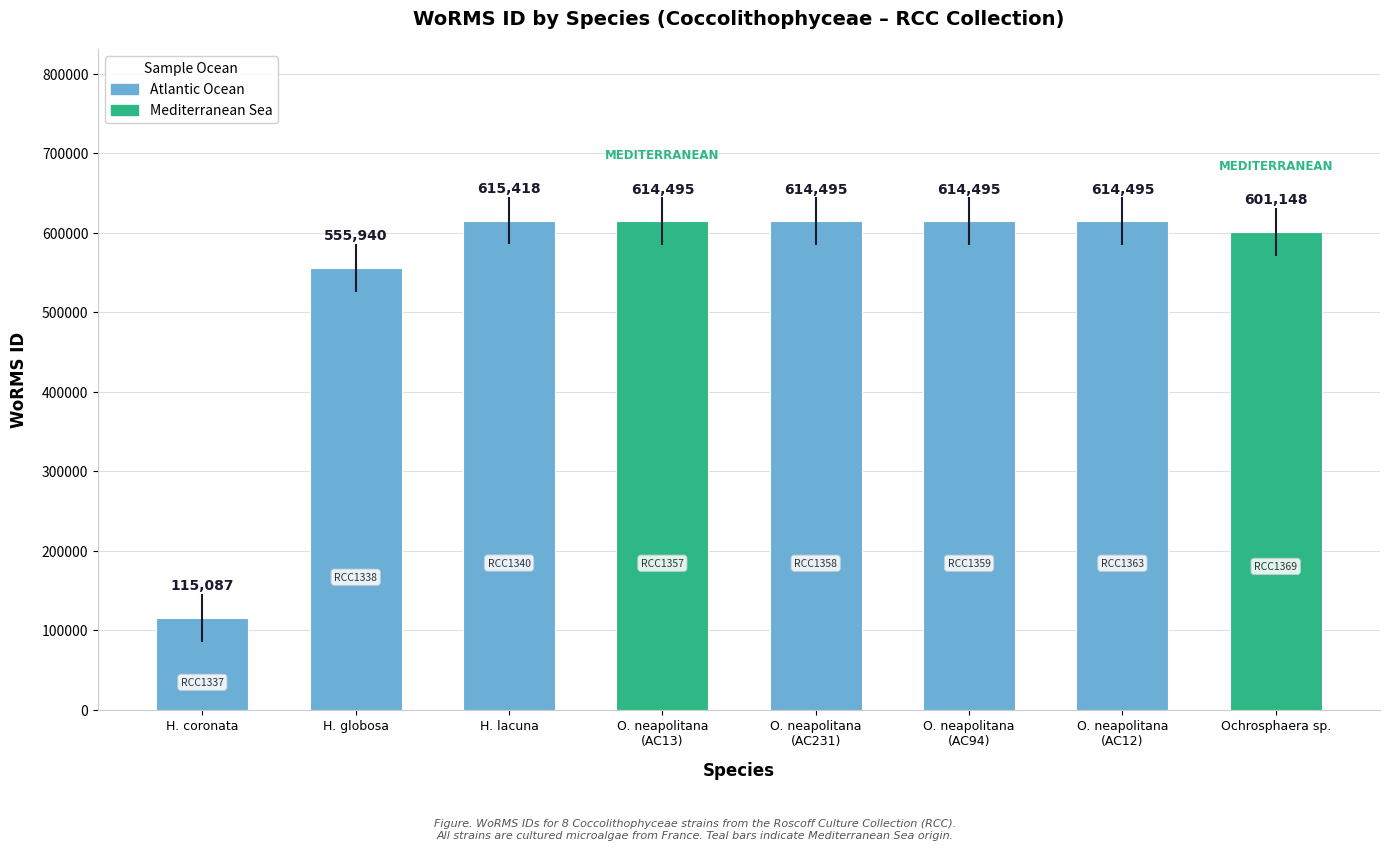

What is the average value?

543197